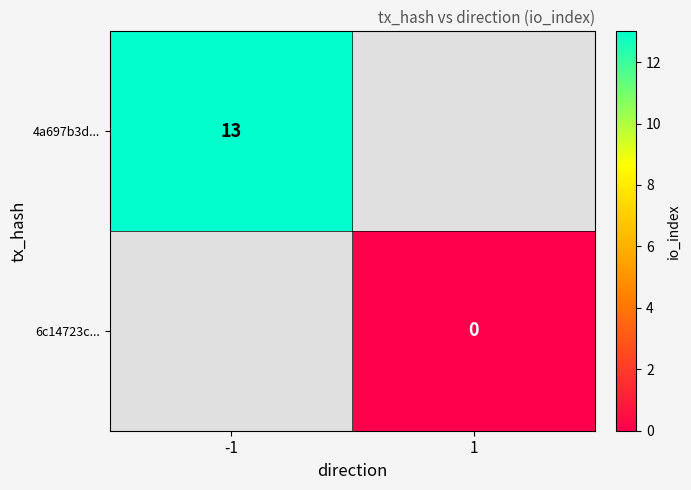

The value of 4a697b3d... at -1 is 19. True or false?

False